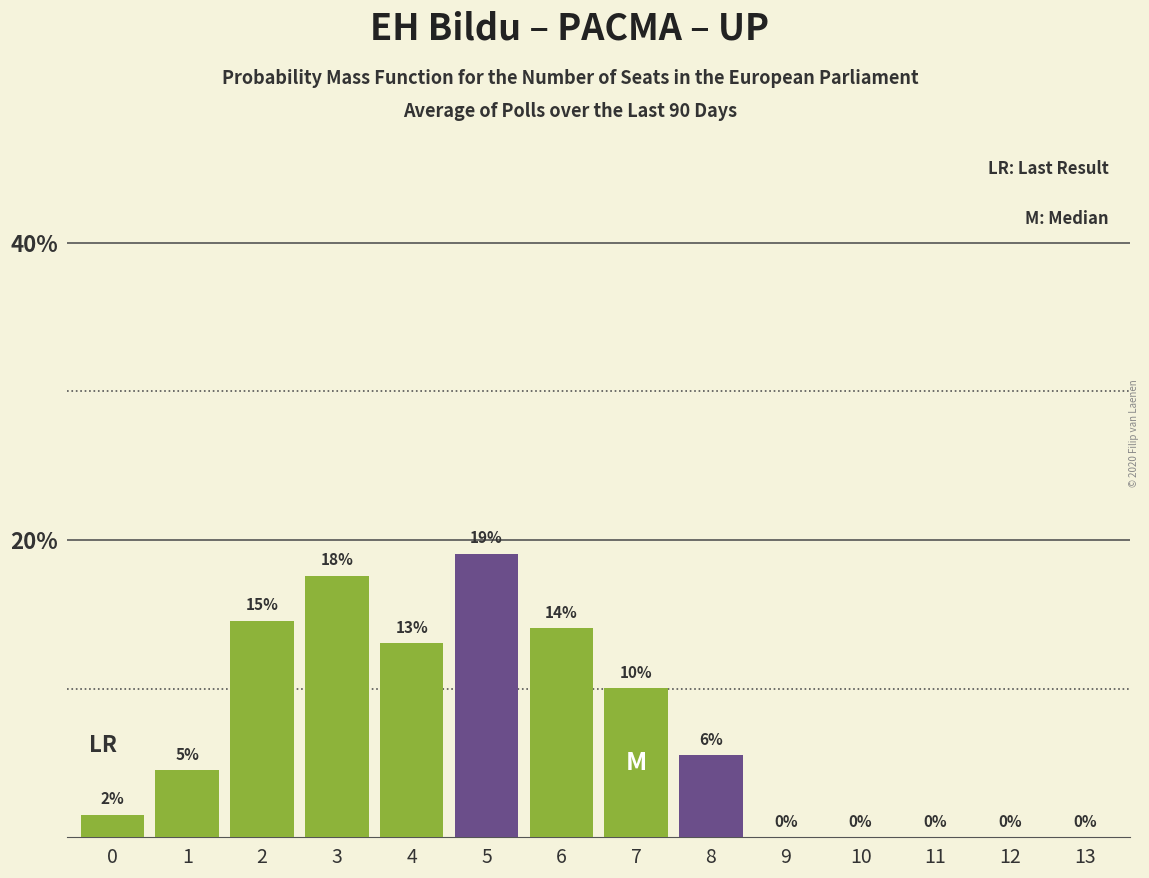

What is the maximum value shown in the chart?

19.1